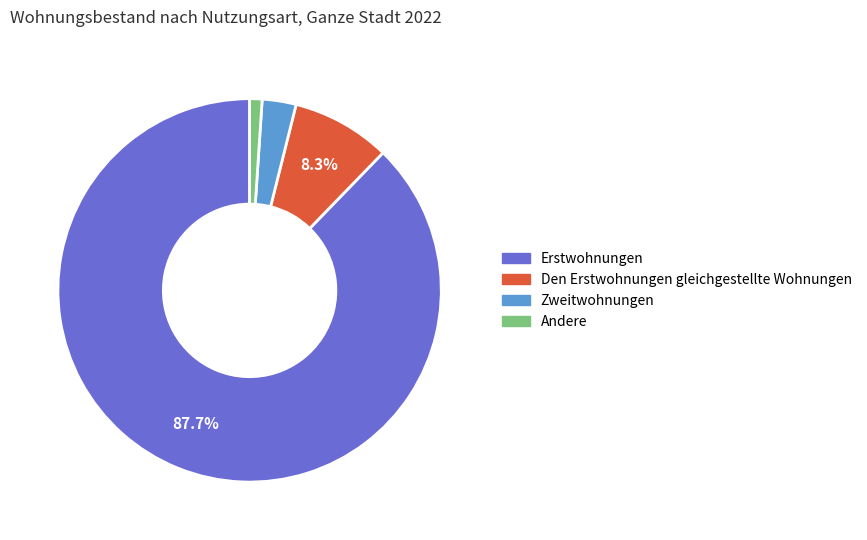

Which slice is the largest?

Erstwohnungen